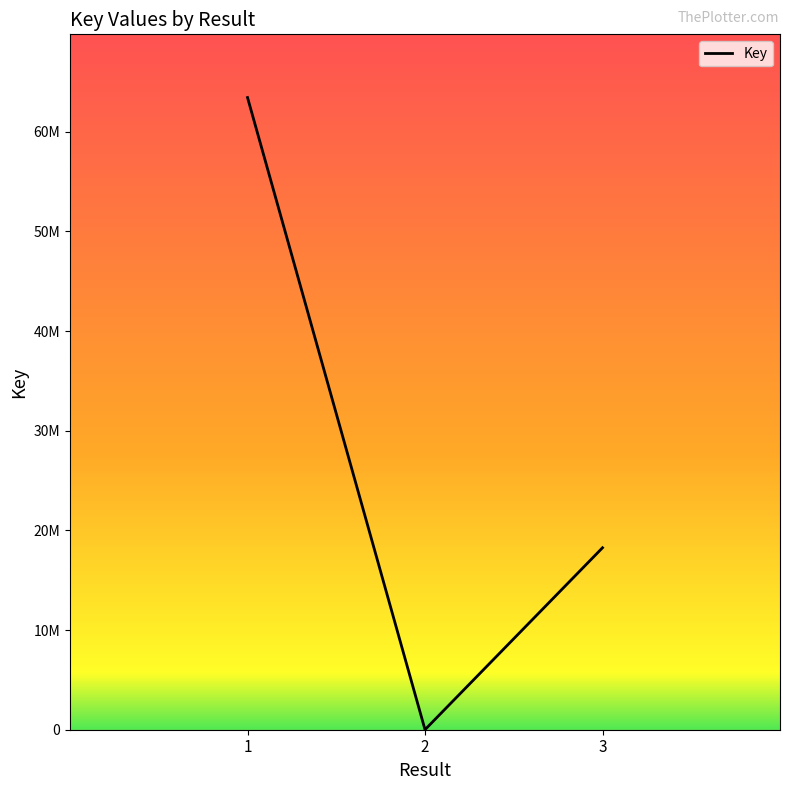

List the labels in order of value, largest first.

1, 3, 2